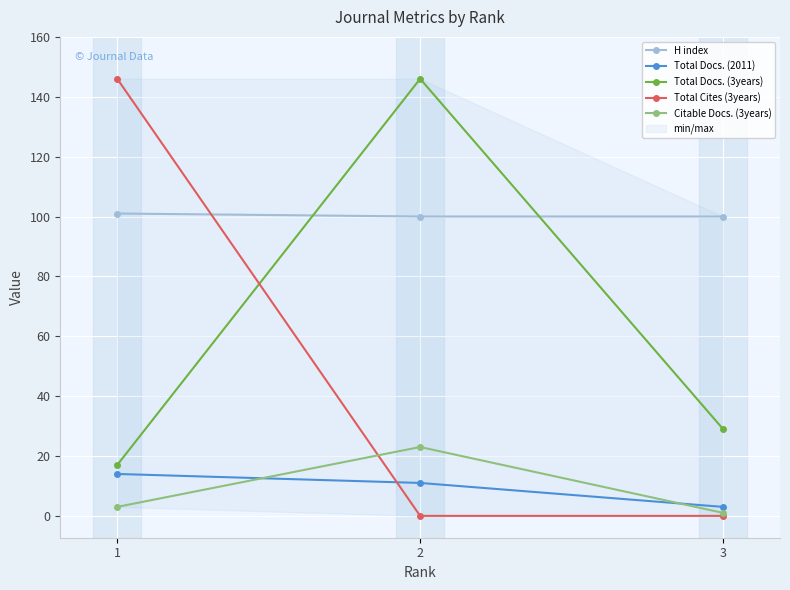

What is the average value of the Total Docs. (2011) series?

9